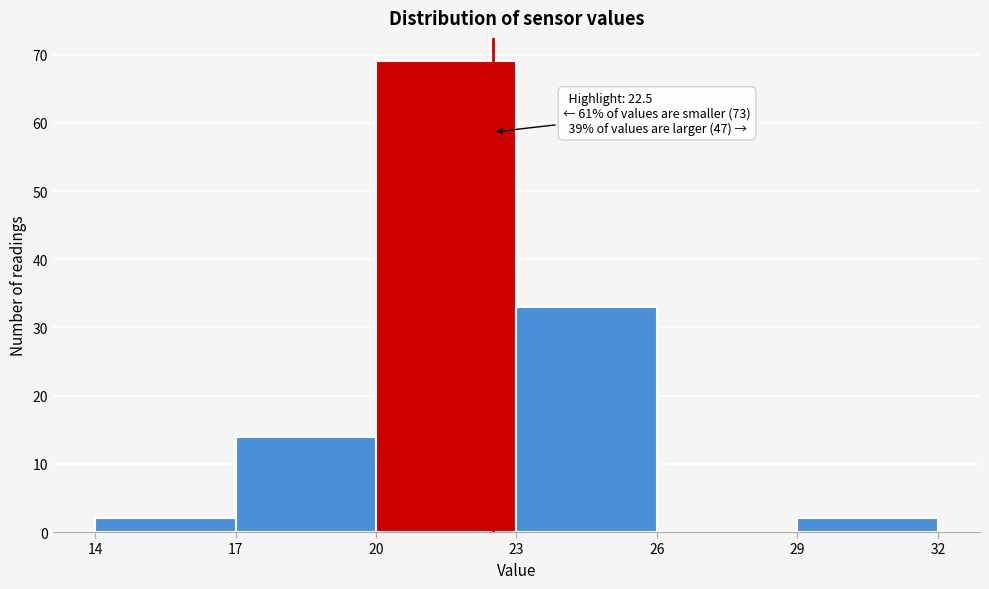

Which range on the x-axis has the tallest bar?

20 to 23